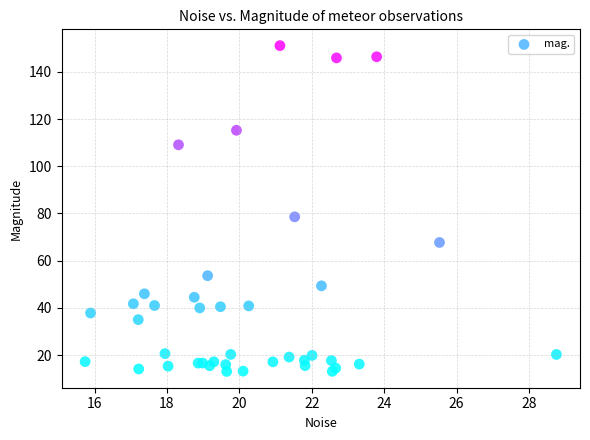

What Y value in the scatter plot is closest to 82?

78.6